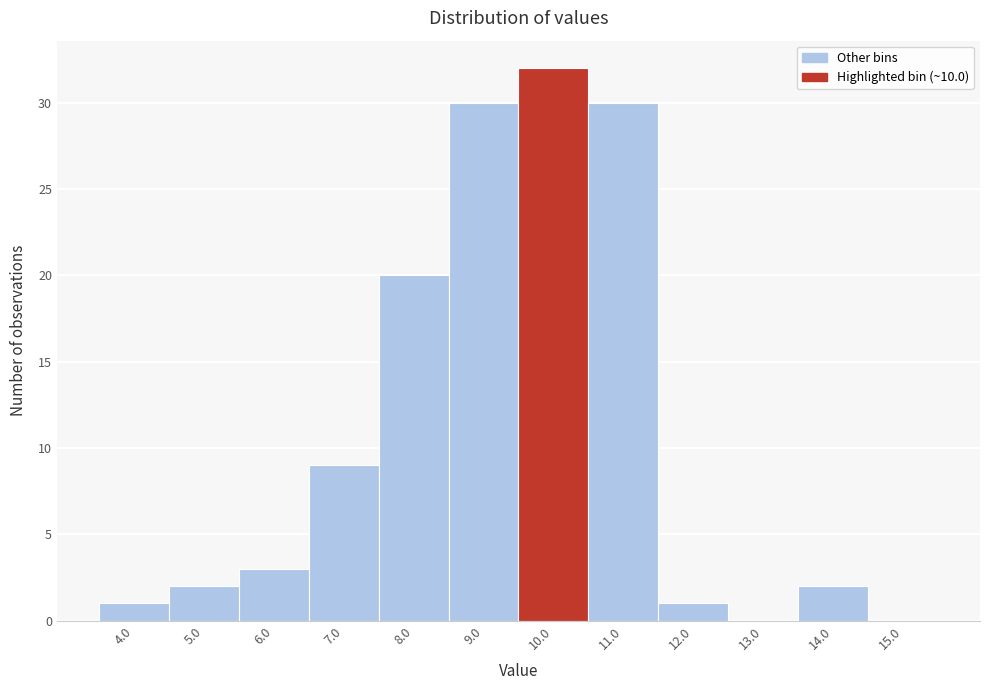

Reading left to right, list all the values displayed in this chart.

4.0=1	5.0=2	6.0=3	7.0=9	8.0=20	9.0=30	10.0=32	11.0=30	12.0=1	13.0=0	14.0=2	15.0=0